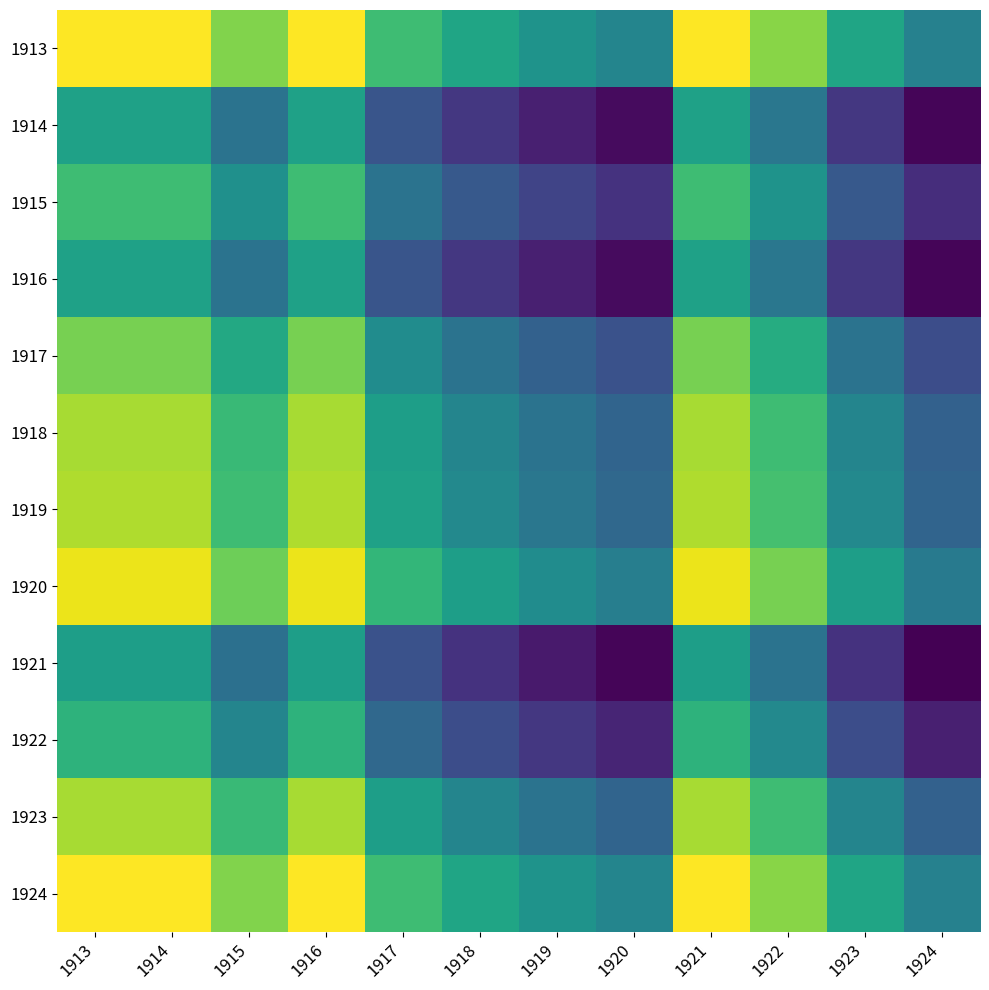

How many data points in 1924 are above 29?

5